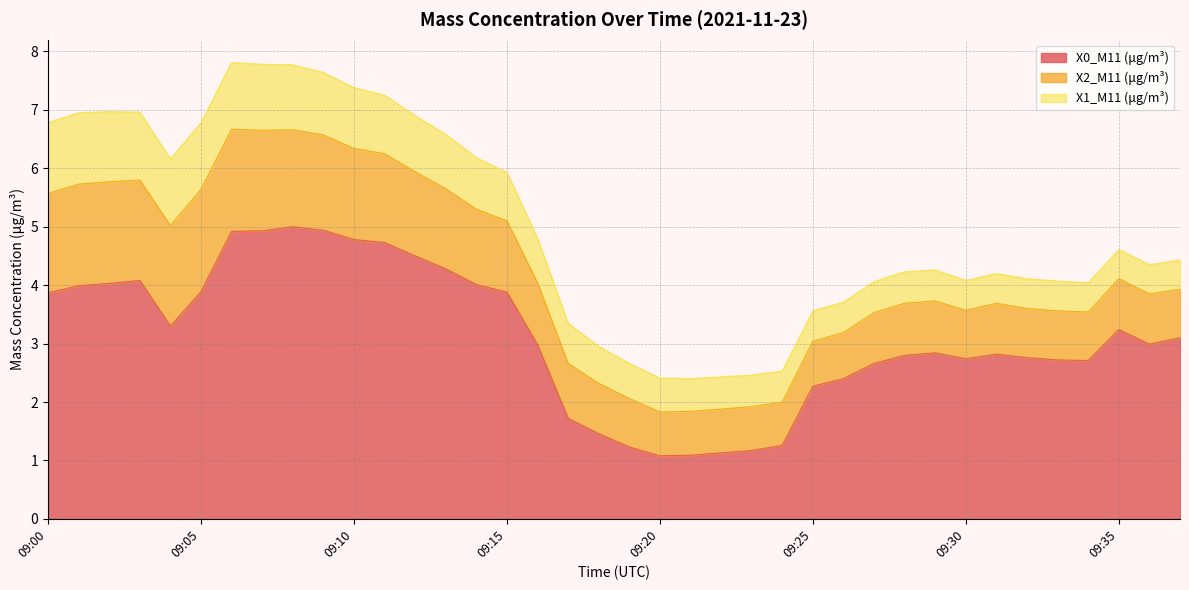

What is the greatest value displayed?

5.0